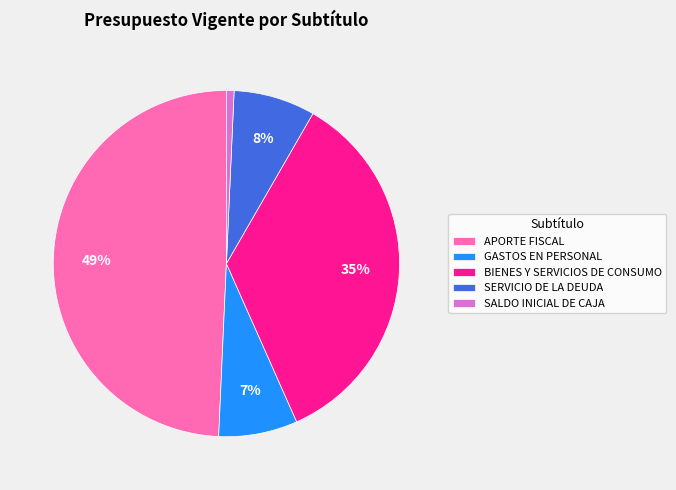

Combined, do SERVICIO DE LA DEUDA and BIENES Y SERVICIOS DE CONSUMO account for over 50%?

No